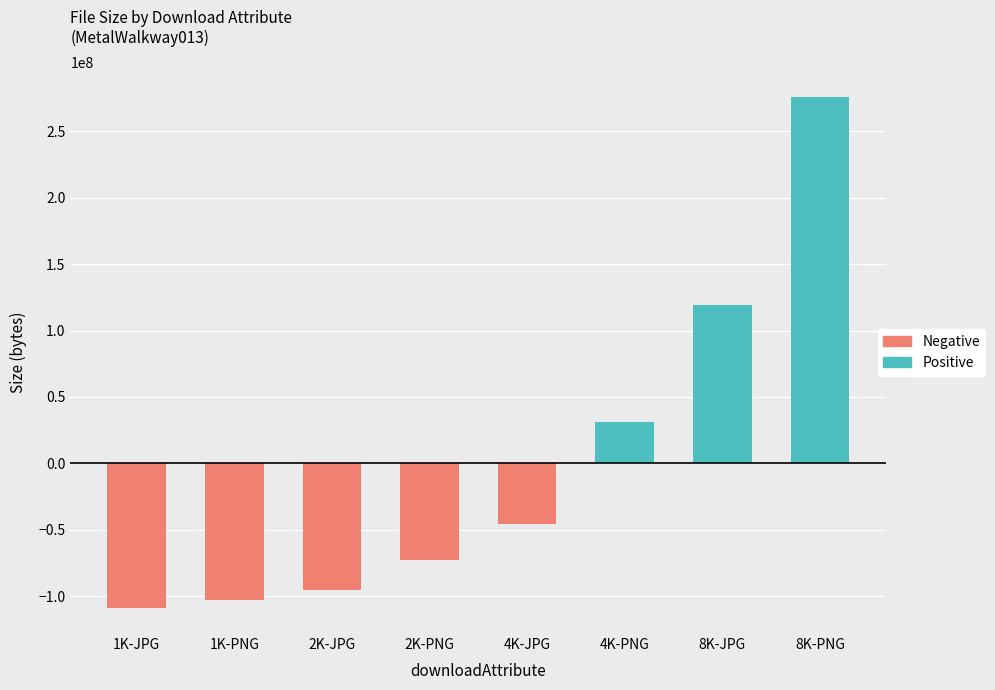

The chart shows a value of 93119359 at 8K-PNG. True or false?

False